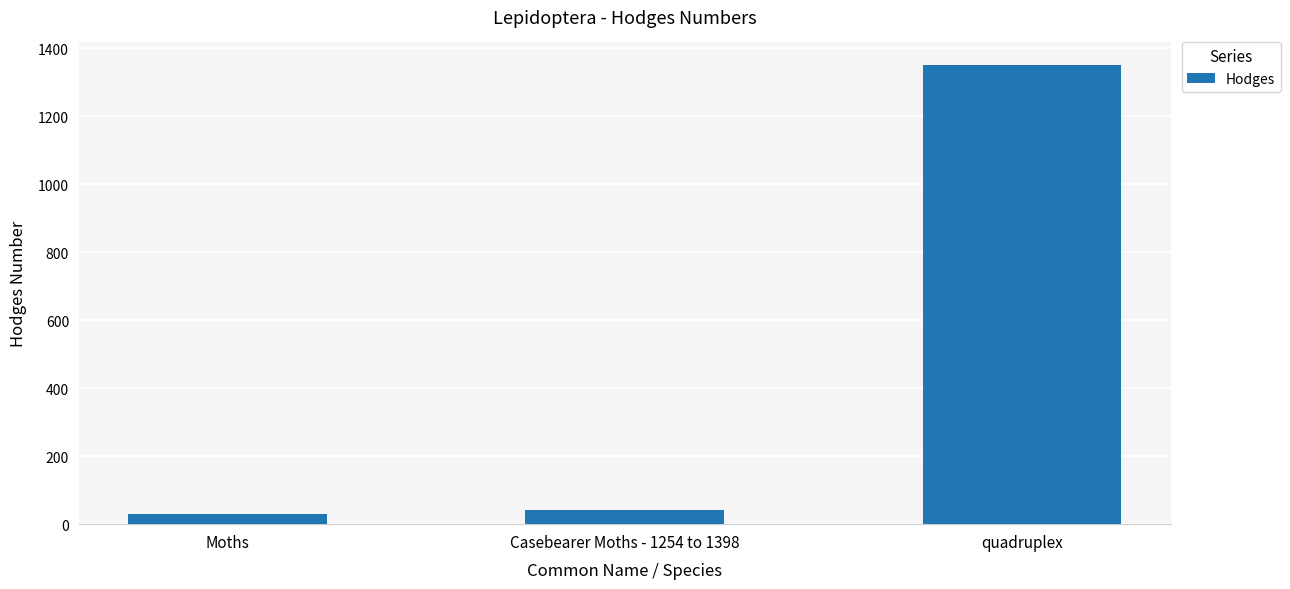

What is the label of the 2nd bar from the right?

Casebearer Moths - 1254 to 1398